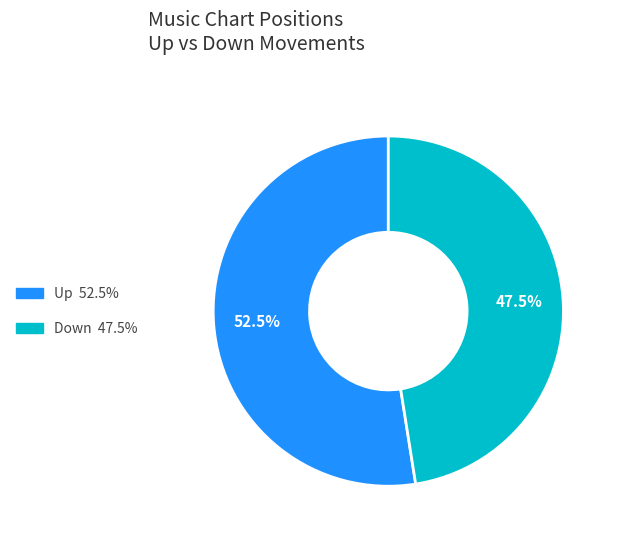

Does any single category account for the majority?

Yes